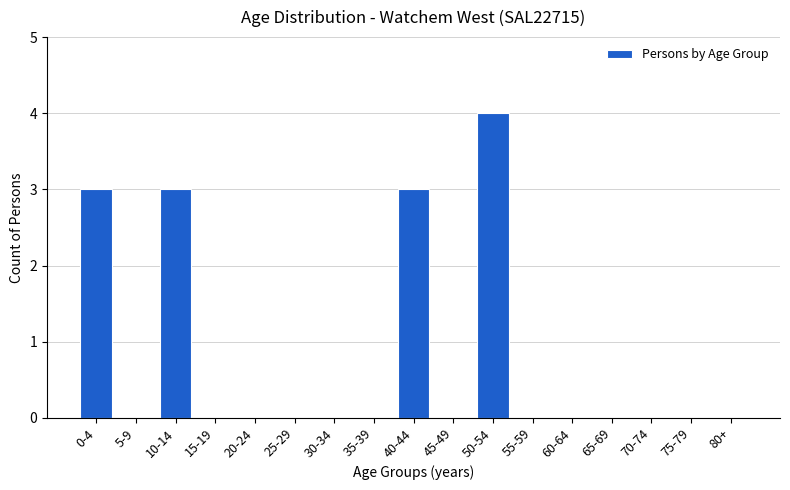

Reading right to left, transcribe all the data shown in this chart.

80+=0	75-79=0	70-74=0	65-69=0	60-64=0	55-59=0	50-54=4	45-49=0	40-44=3	35-39=0	30-34=0	25-29=0	20-24=0	15-19=0	10-14=3	5-9=0	0-4=3